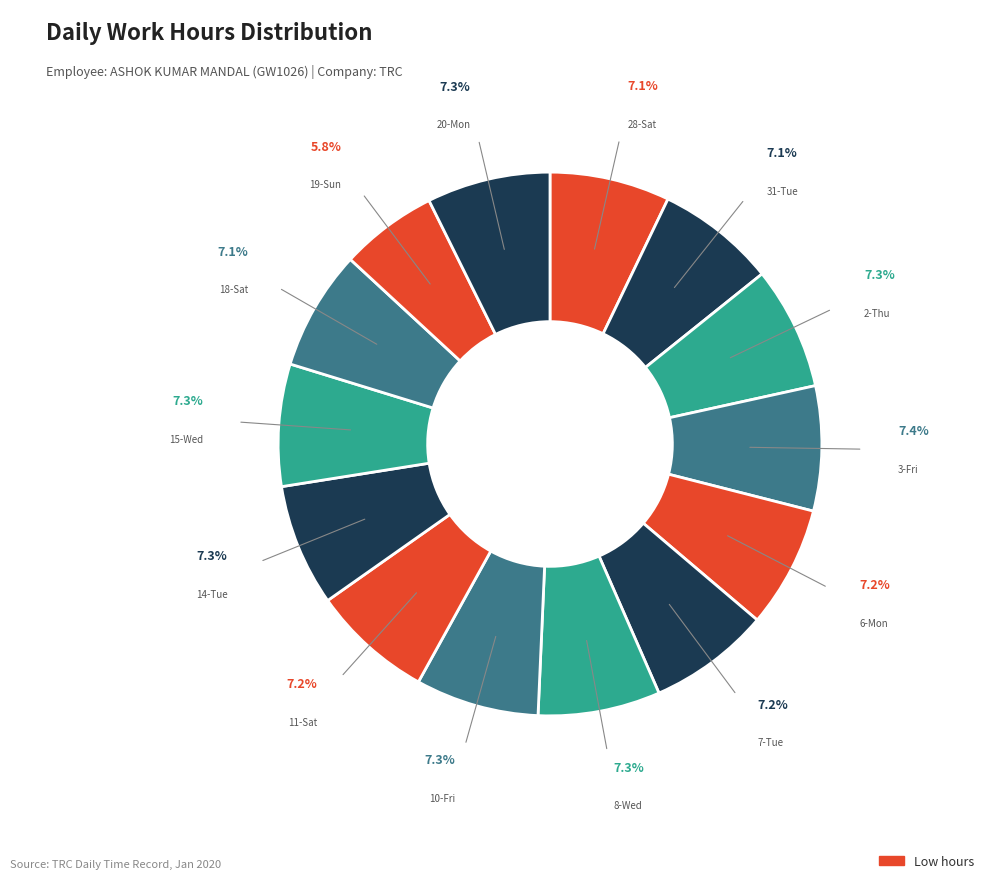

How many segments does this pie chart have?

14